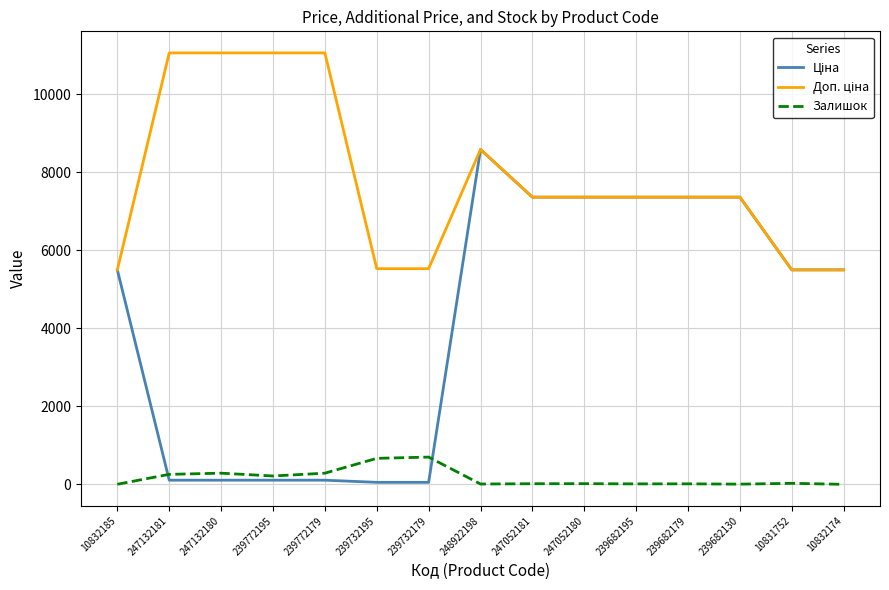

What is the maximum value for Залишок?

702.0